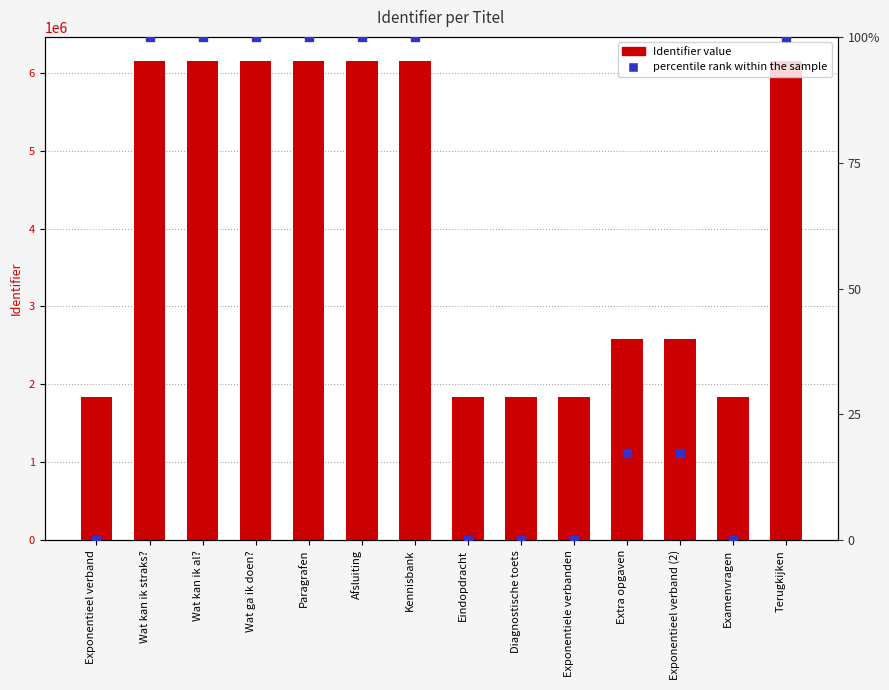

What is the total value across all series at Afsluiting?

6152386.0